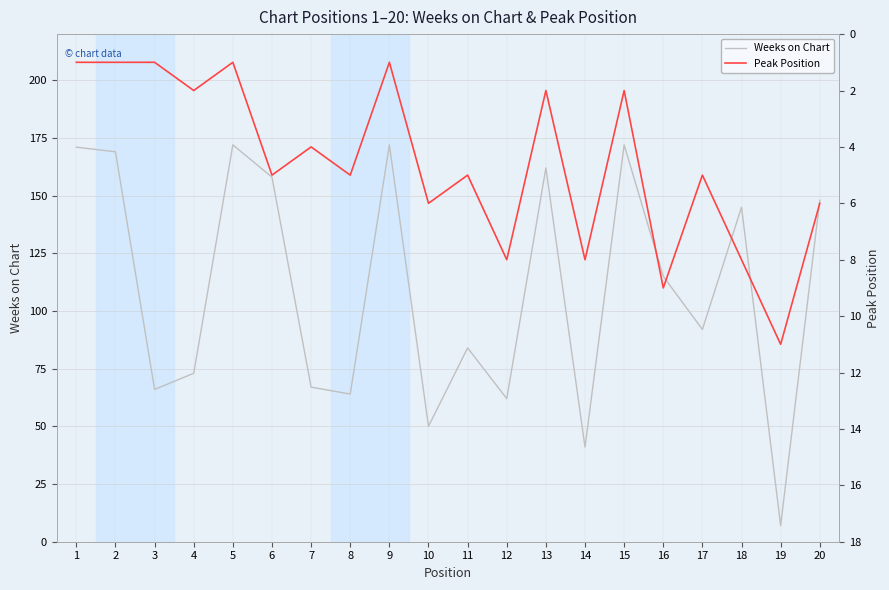

What are all the series names shown in the legend?

Weeks on Chart, Peak Position